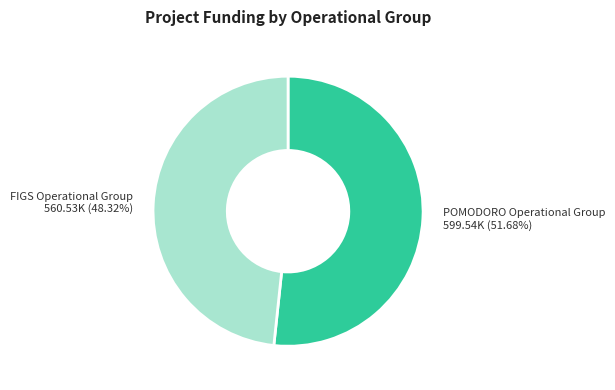

Does any single category account for the majority?

Yes